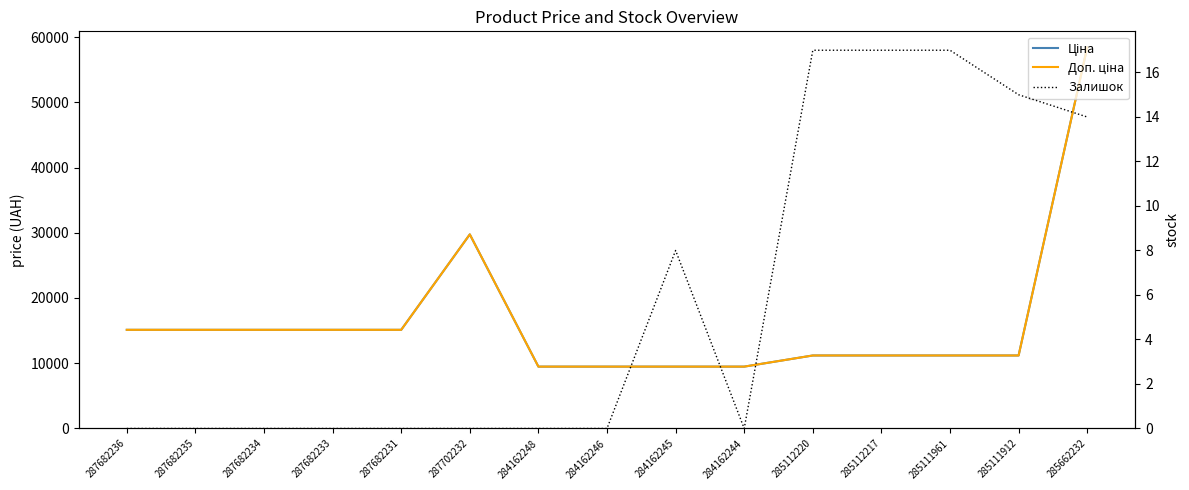

True or false: Ціна and Залишок intersect in this chart.

False